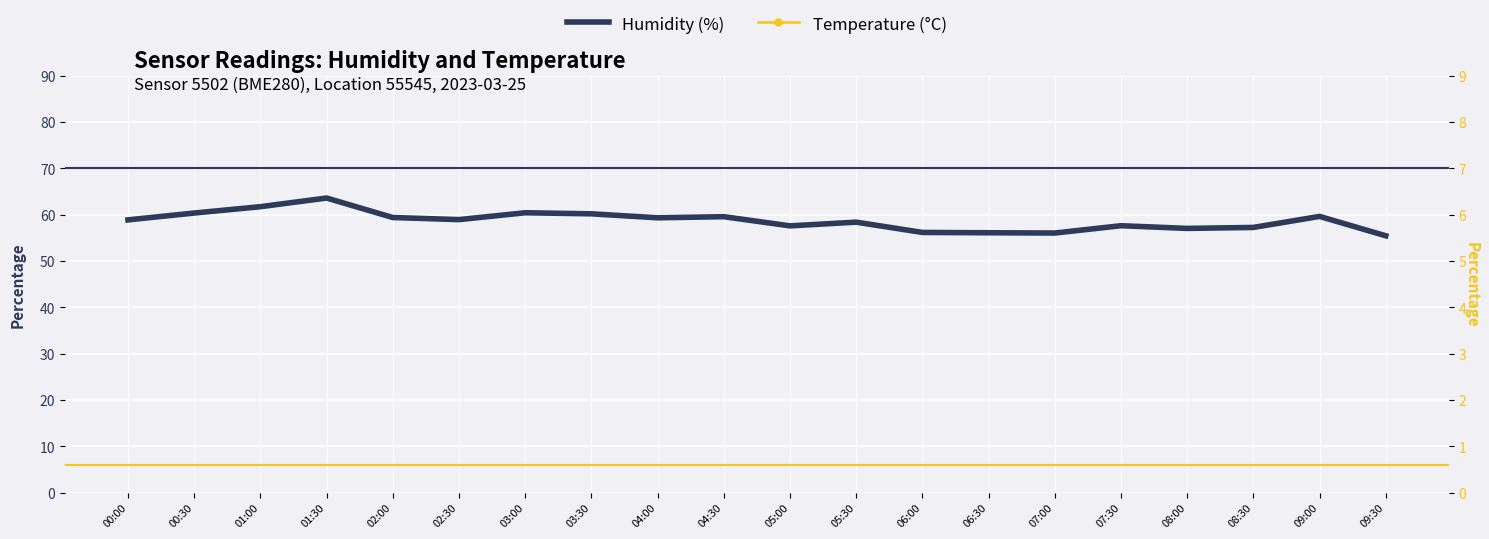

What is the label of the 13th point from the right?

03:30